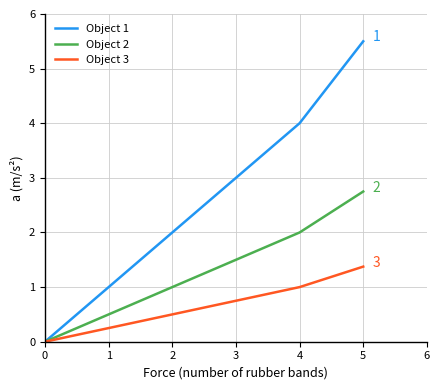

What is the spread (max minus min) of values at 4?

3.0